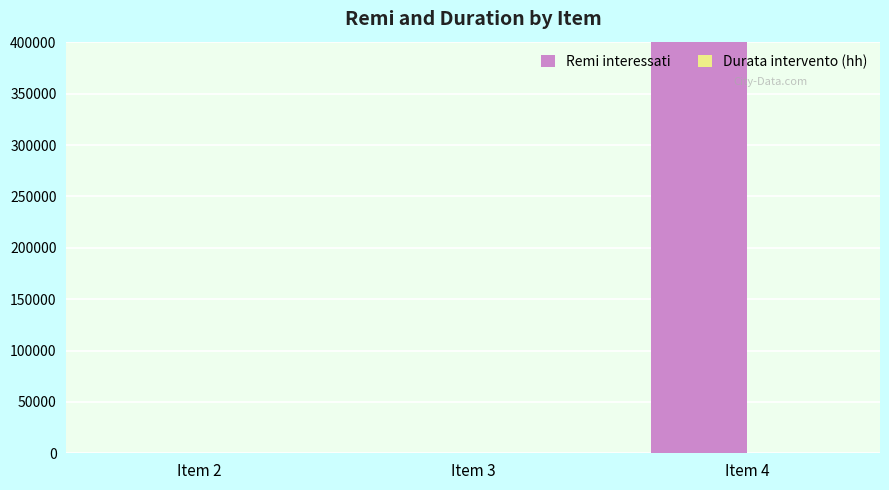

The value of Remi interessati at Item 4 is 400503. True or false?

True